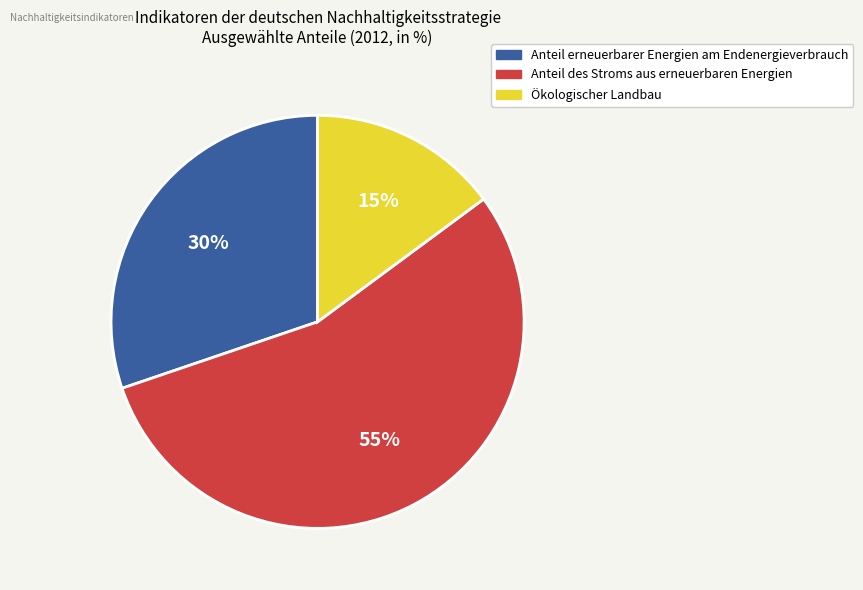

How many slices are in this pie chart?

3